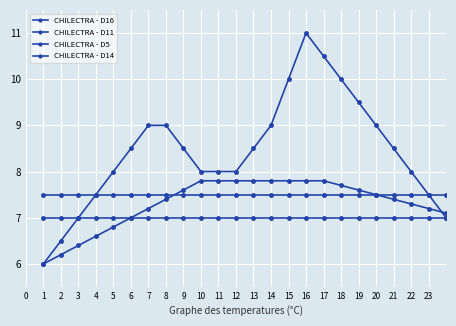

Is this an area chart (filled region under the line)?

No